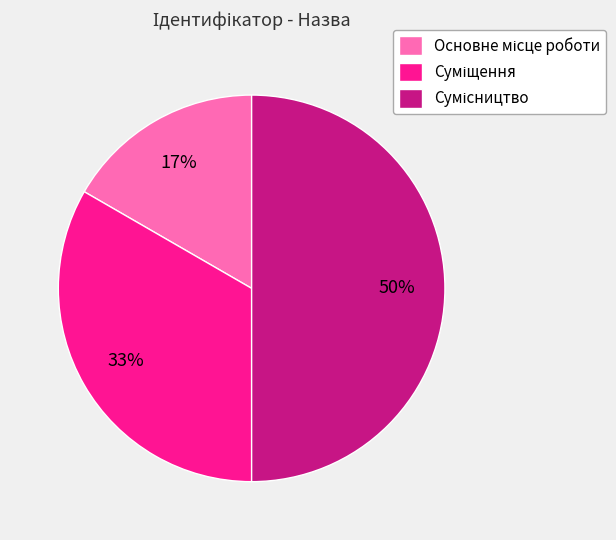

To the nearest percent, what is the average slice percentage?

33%